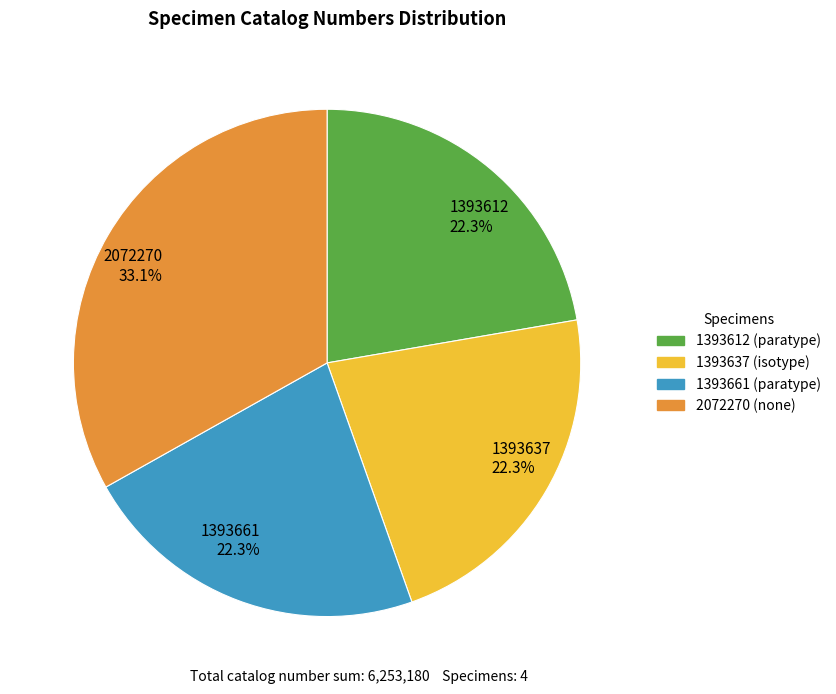

How many segments does this pie chart have?

4